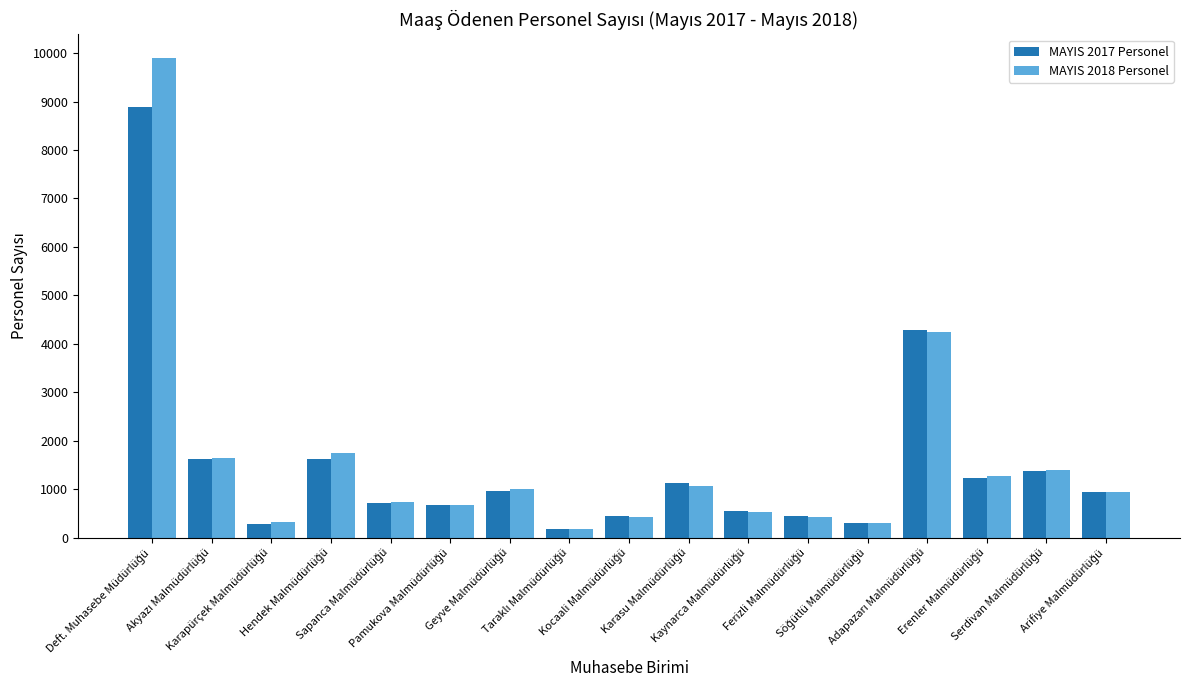

What is the maximum value shown in the chart?

9891